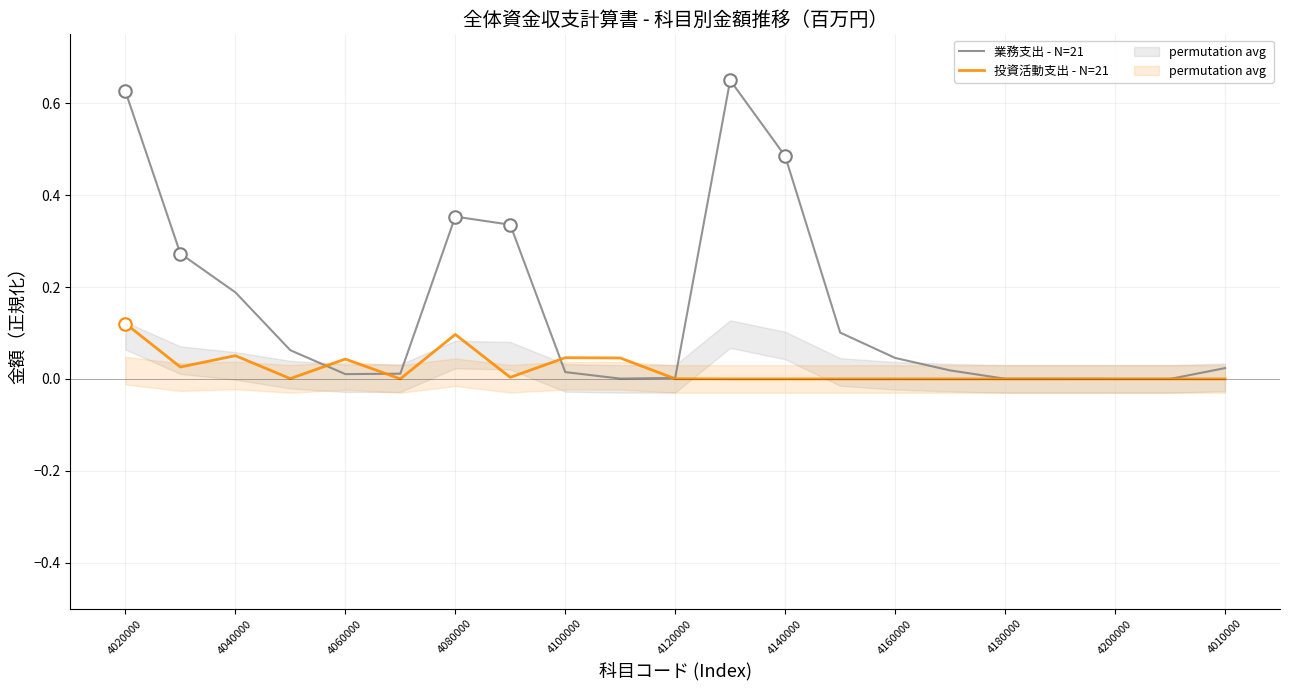

The 業務支出 - N=21 series shows 0.0 at 4180000. True or false?

True